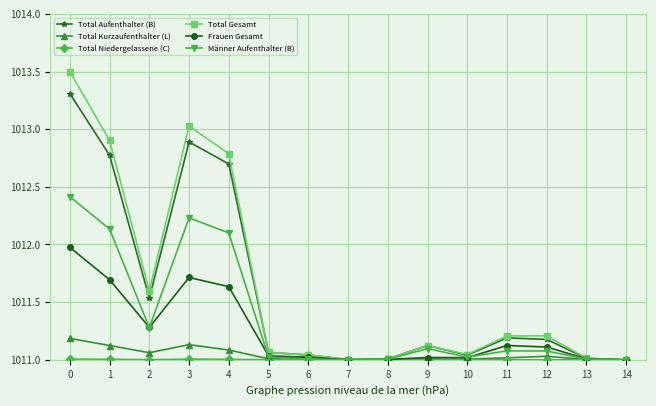

What is the highest value of the Frauen Gesamt series?

1012.0